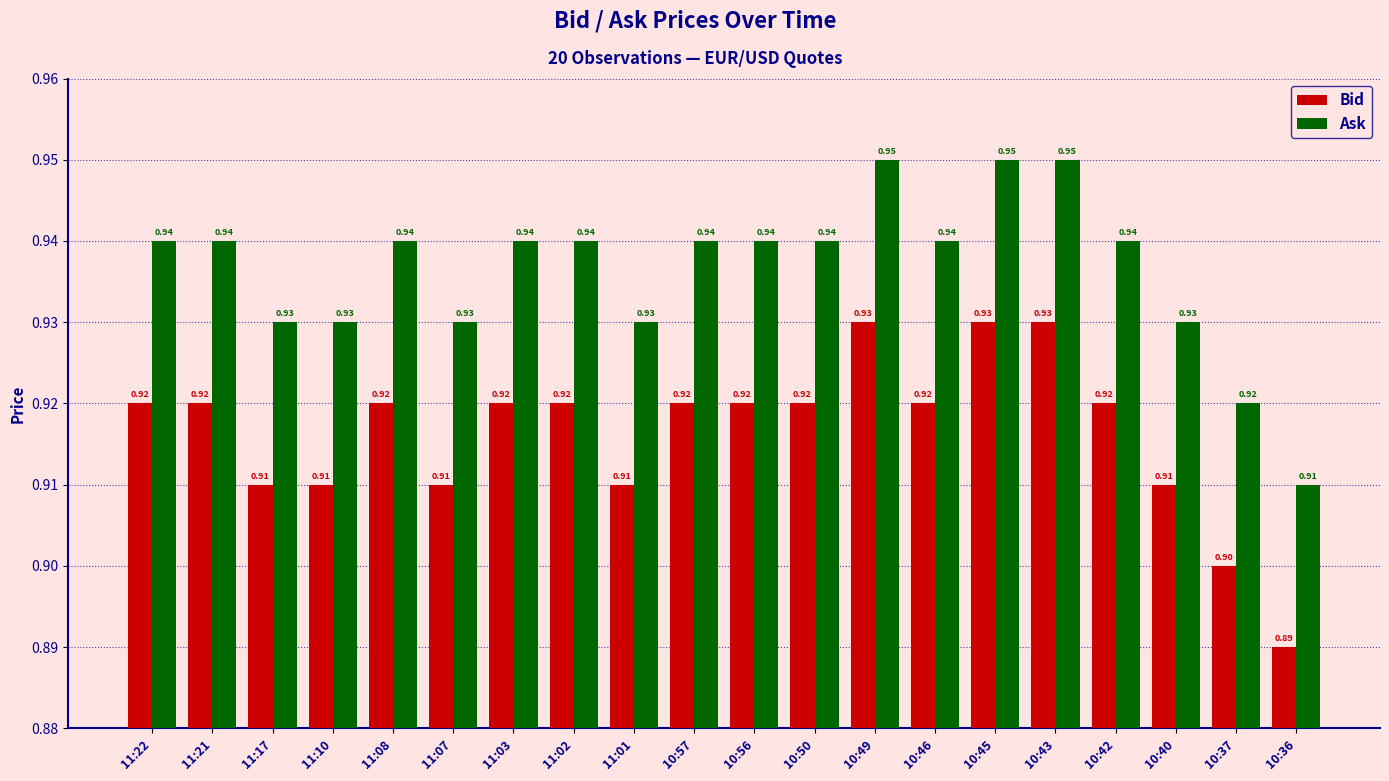

The value of Ask at 11:17 is 1.4. True or false?

False